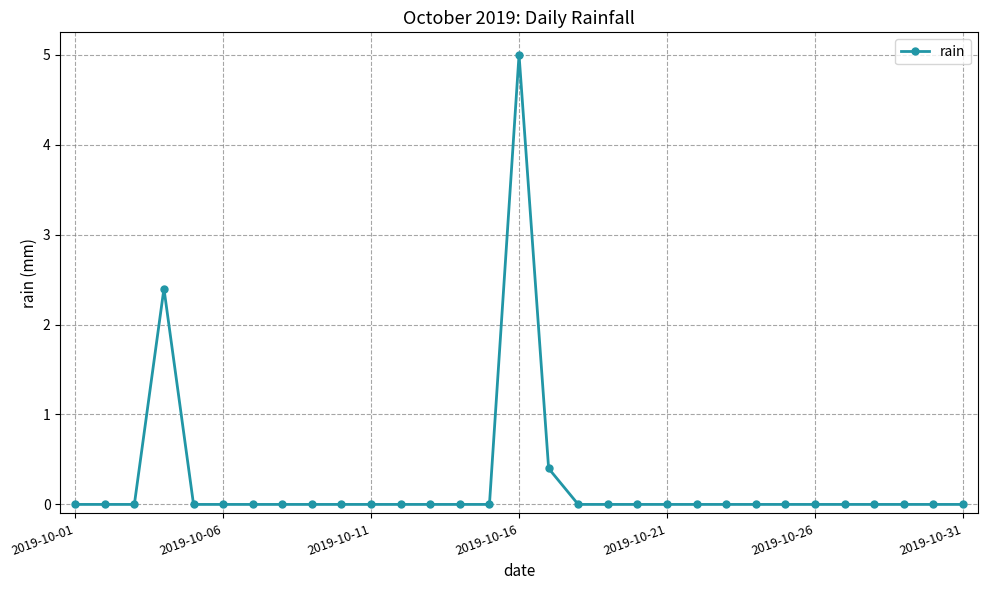

How many categories are shown in the chart?

31